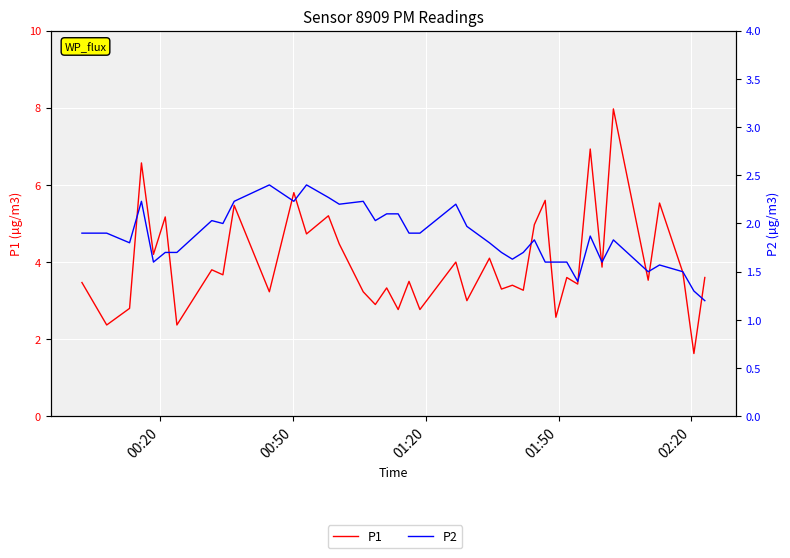

The value of P2 at 8 is 0.9. True or false?

False